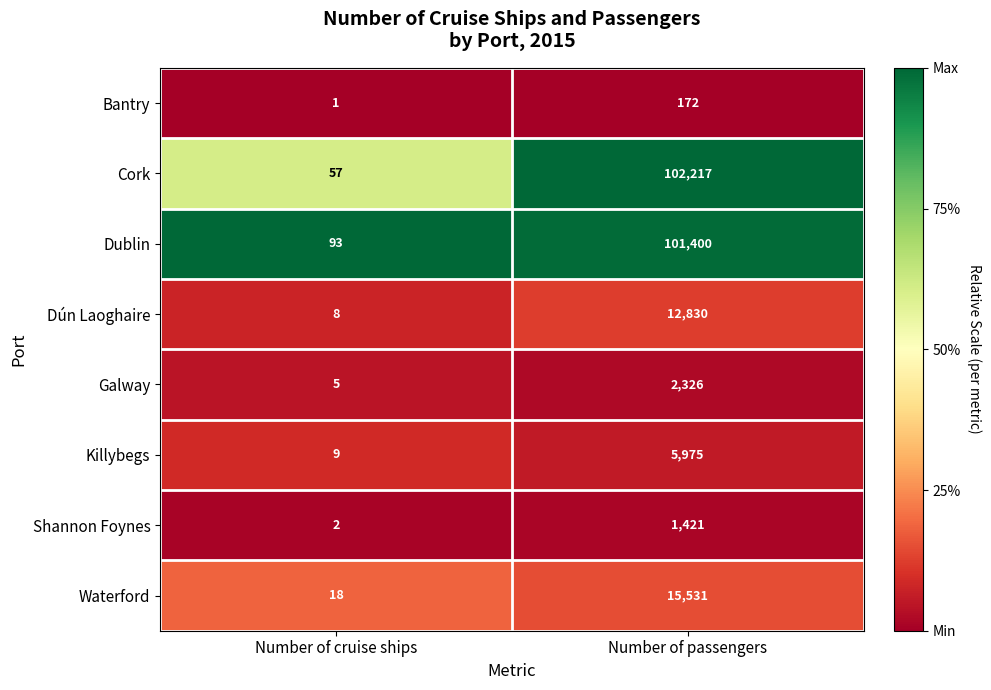

Reading right to left, what are all the values shown in this chart?

Bantry: 172	1
Cork: 102217	57
Dublin: 101400	93
Dún Laoghaire: 12830	8
Galway: 2326	5
Killybegs: 5975	9
Shannon Foynes: 1421	2
Waterford: 15531	18